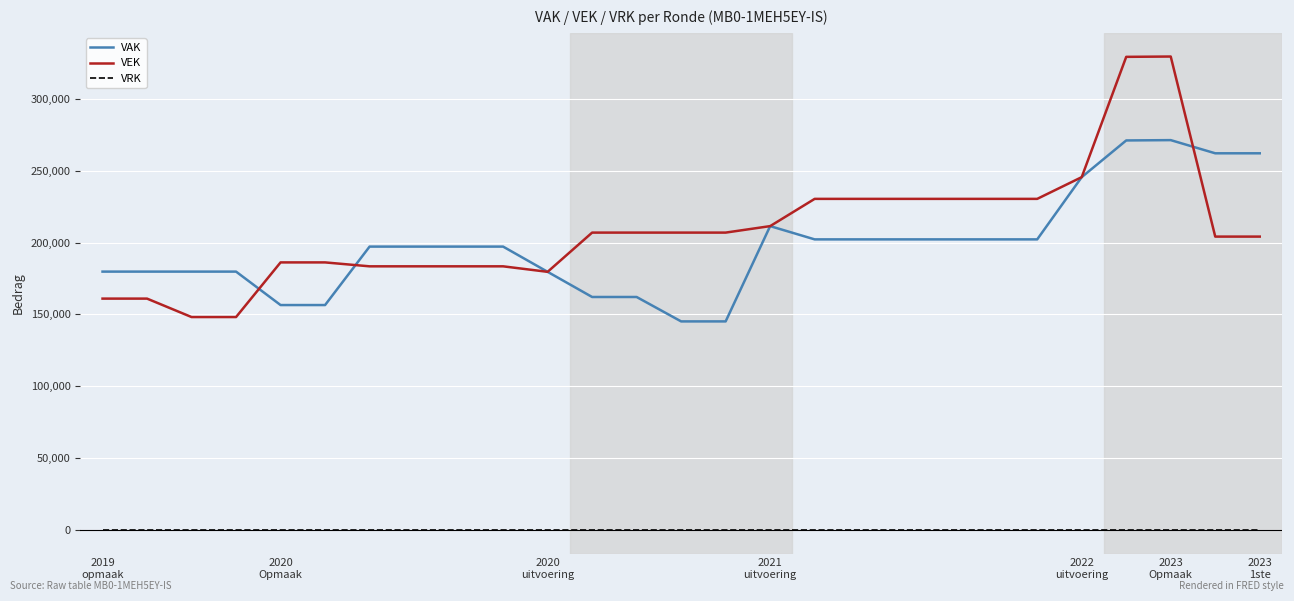

True or false: VAK and VRK cross at least once.

False